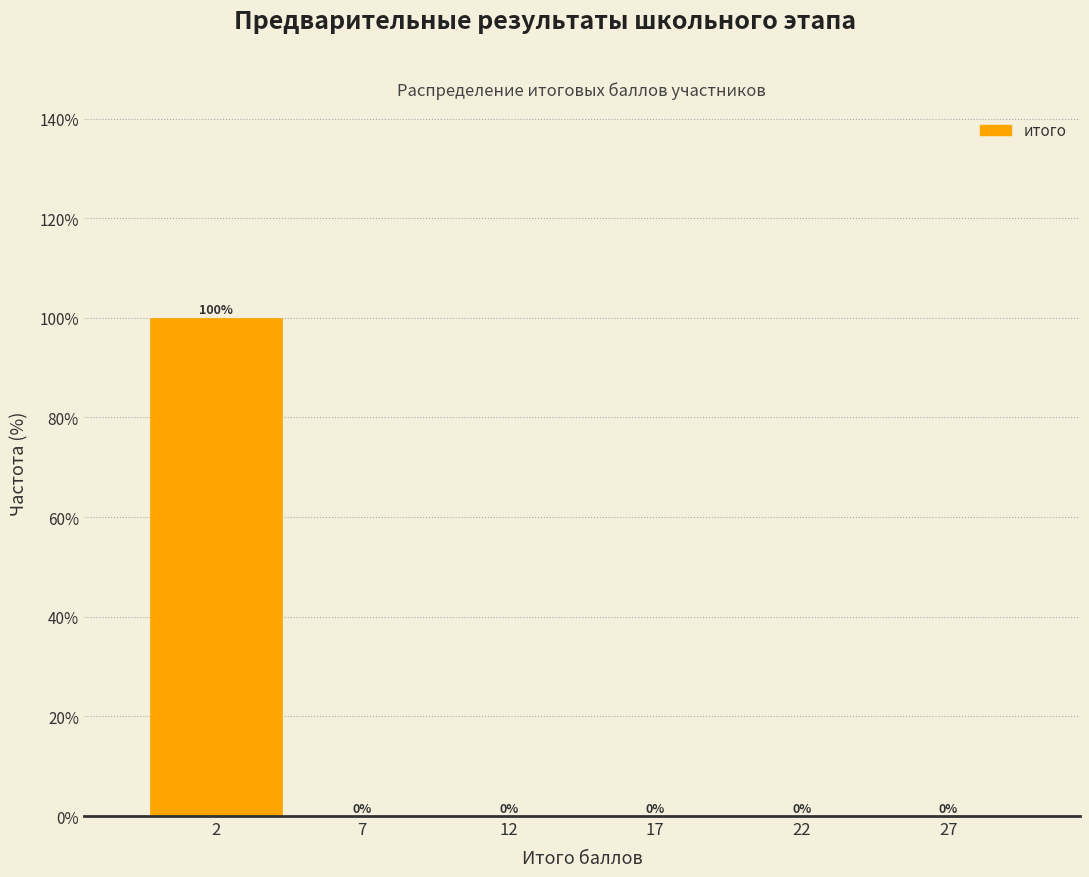

Reading left to right, transcribe all the data shown in this chart.

2=100	7=0	12=0	17=0	22=0	27=0